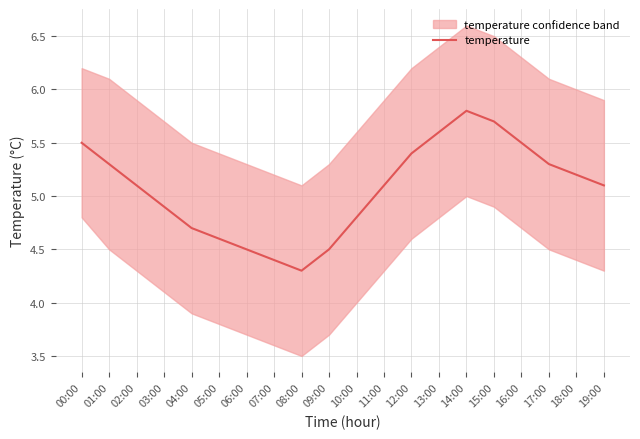

At which label does the data first exceed 5?

00:00